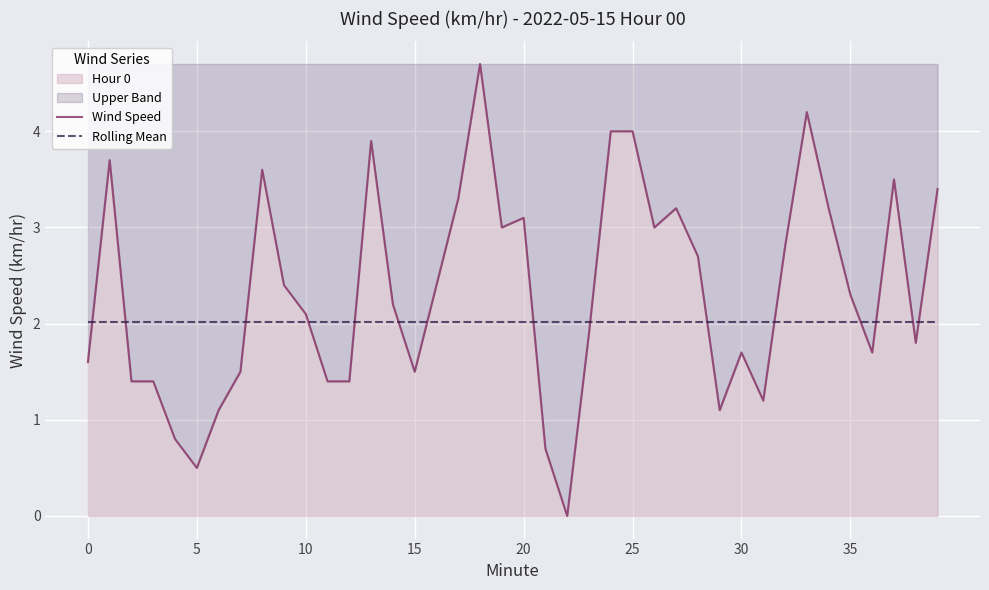

Is it true that Wind Speed equals 1.5 at 15?

True